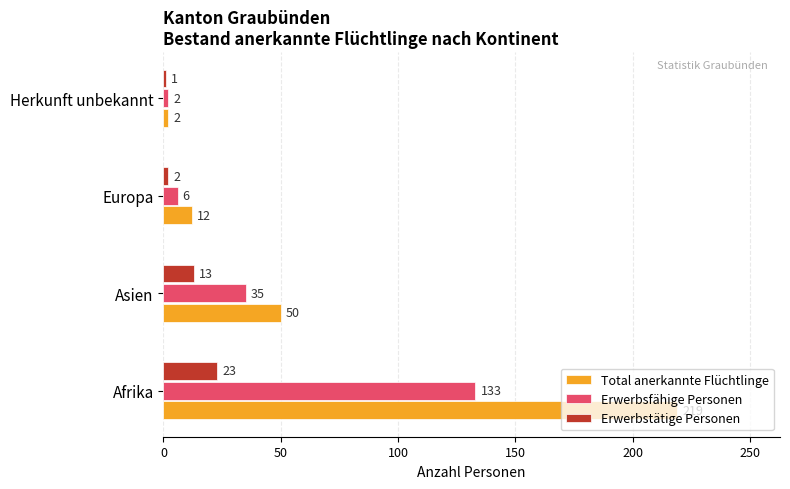

At how many categories does at least one series exceed 88?

1